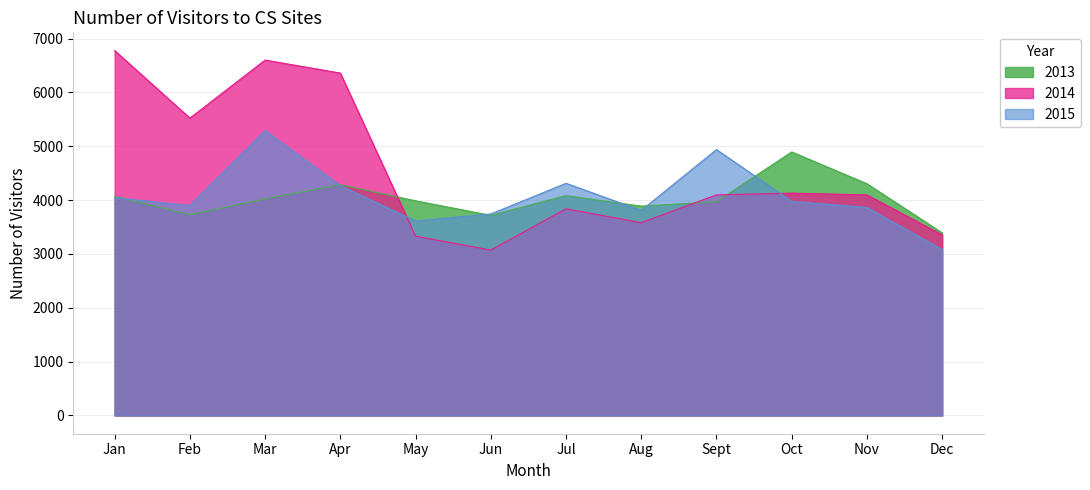

What is the difference between the maximum and minimum values in the 2013 series?

1503